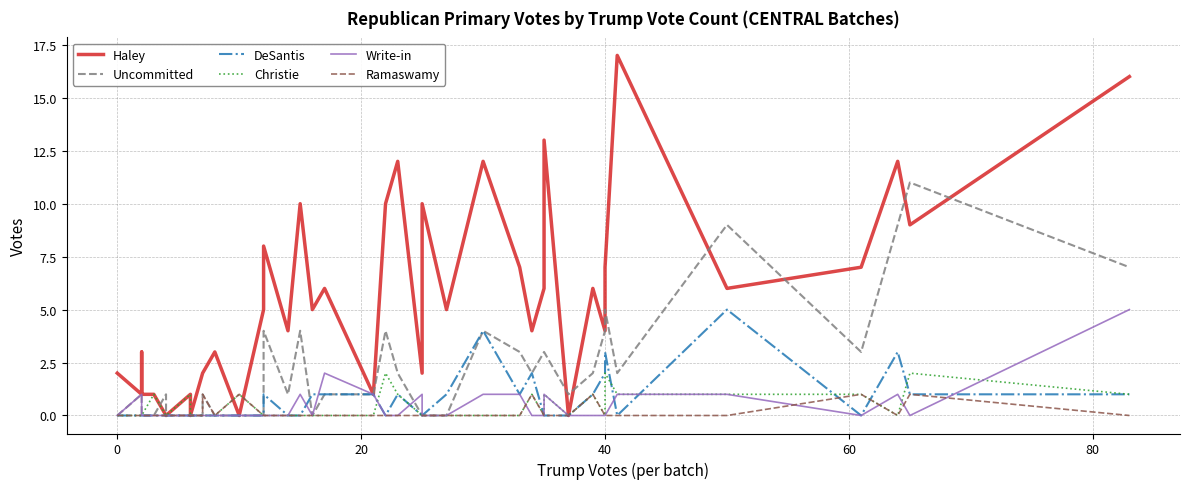

Where is Christie nearest to the value 1?

60